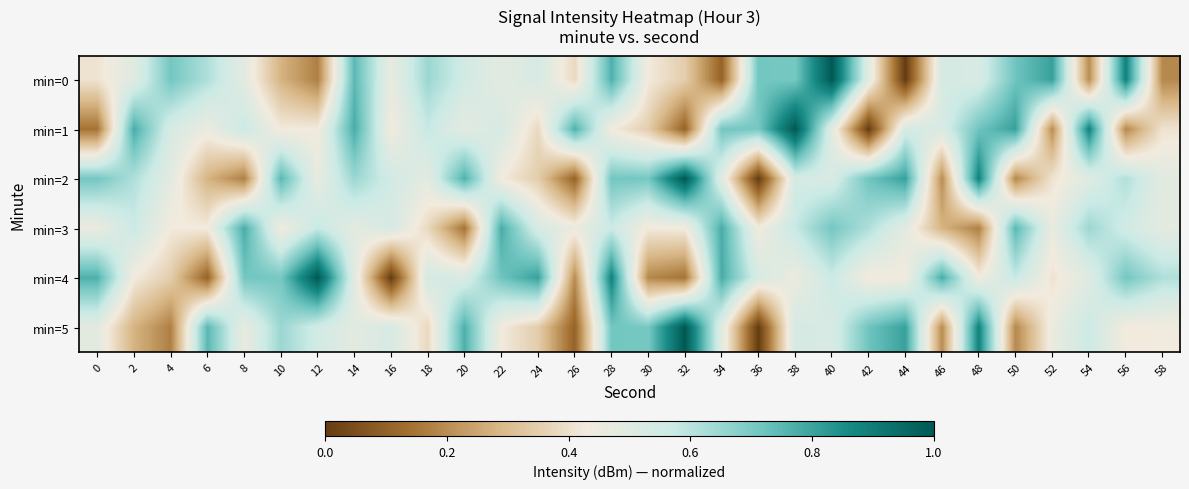

Reading left to right, what are all the values shown in this chart?

min=0: 0=0.4	2=0.5	4=0.7	6=0.6	8=0.5	10=0.3	12=0.2	14=0.8	16=0.5	18=0.6	20=0.6	22=0.5	24=0.5	26=0.4	28=0.8	30=0.4	32=0.3	34=0.1	36=0.7	38=0.7	40=1.0	42=0.5	44=0.0	46=0.5	48=0.5	50=0.7	52=0.8	54=0.2	56=0.9	58=0.2
min=1: 0=0.1	2=0.8	4=0.5	6=0.5	8=0.6	10=0.4	12=0.4	14=0.8	16=0.4	18=0.6	20=0.5	22=0.5	24=0.4	26=0.8	28=0.4	30=0.3	32=0.1	34=0.7	36=0.7	38=1.0	40=0.5	42=0.0	44=0.5	46=0.5	48=0.7	50=0.8	52=0.2	54=0.9	56=0.2	58=0.4
min=2: 0=0.7	2=0.6	4=0.5	6=0.3	8=0.2	10=0.8	12=0.5	14=0.6	16=0.6	18=0.5	20=0.8	22=0.4	24=0.3	26=0.1	28=0.7	30=0.7	32=1.0	34=0.5	36=0.0	38=0.5	40=0.5	42=0.7	44=0.8	46=0.2	48=0.9	50=0.2	52=0.4	54=0.5	56=0.6	58=0.5
min=3: 0=0.5	2=0.6	4=0.4	6=0.4	8=0.8	10=0.4	12=0.6	14=0.5	16=0.5	18=0.4	20=0.1	22=0.8	24=0.5	26=0.5	28=0.6	30=0.4	32=0.4	34=0.8	36=0.4	38=0.6	40=0.7	42=0.6	44=0.5	46=0.3	48=0.2	50=0.8	52=0.5	54=0.6	56=0.6	58=0.5
min=4: 0=0.8	2=0.4	4=0.3	6=0.1	8=0.7	10=0.7	12=1.0	14=0.5	16=0.0	18=0.5	20=0.5	22=0.7	24=0.8	26=0.2	28=0.9	30=0.2	32=0.1	34=0.8	36=0.5	38=0.5	40=0.6	42=0.4	44=0.4	46=0.8	48=0.4	50=0.6	52=0.4	54=0.5	56=0.7	58=0.6
min=5: 0=0.5	2=0.3	4=0.2	6=0.8	8=0.5	10=0.6	12=0.6	14=0.5	16=0.5	18=0.4	20=0.8	22=0.4	24=0.3	26=0.1	28=0.7	30=0.7	32=1.0	34=0.5	36=0.0	38=0.5	40=0.5	42=0.7	44=0.8	46=0.2	48=0.9	50=0.2	52=0.5	54=0.6	56=0.4	58=0.4